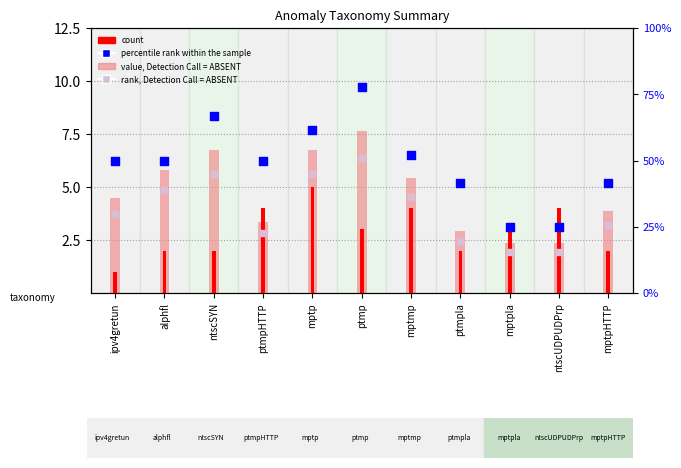

Which series has the largest total across all categories?

percentile rank within the sample